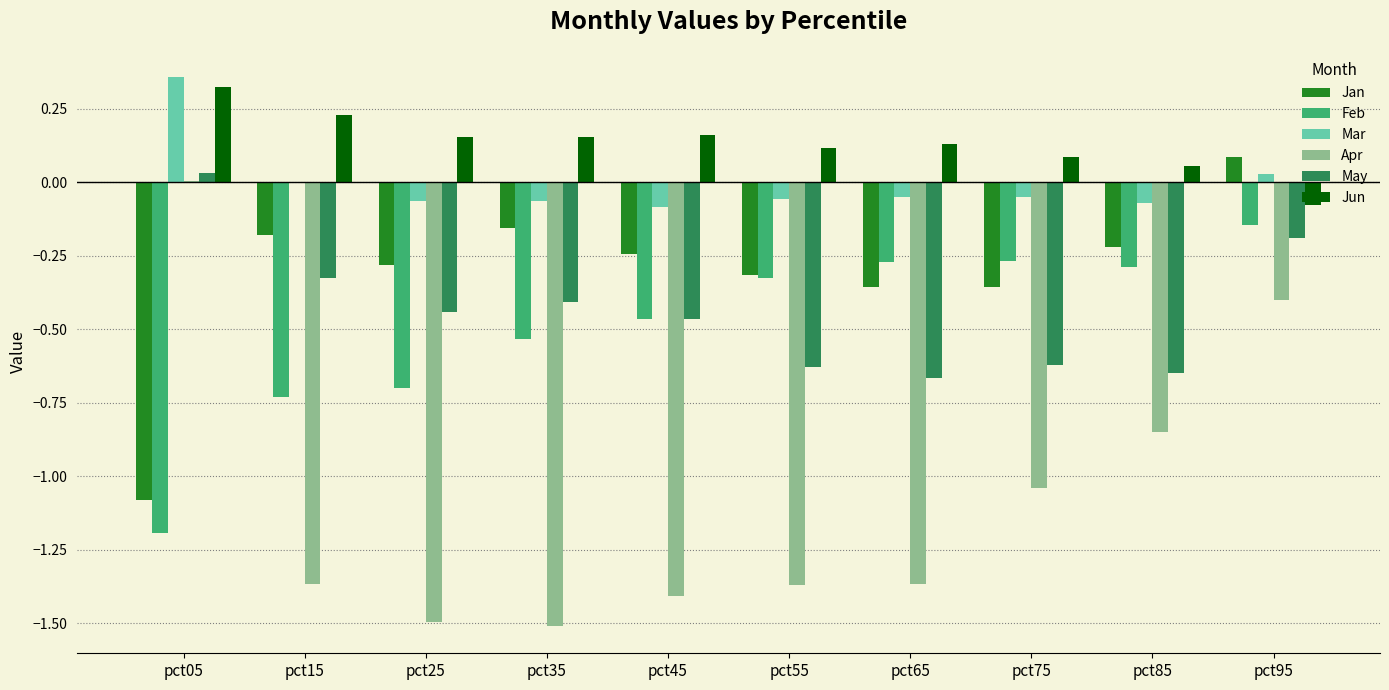

At which label is May closest to 0?

pct05